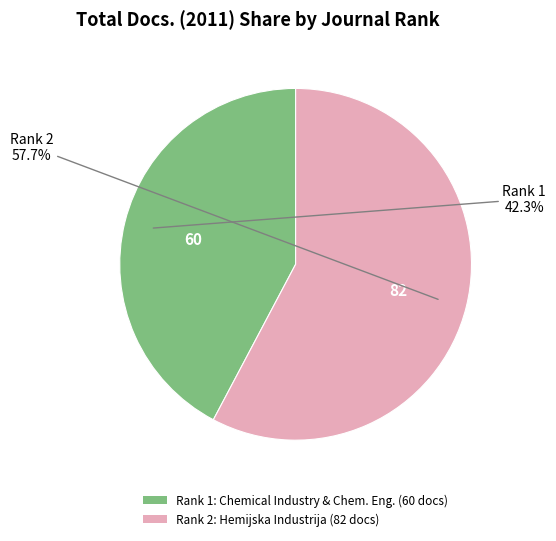

Between Rank 1: Chemical Industry & Chem. Eng. (60 docs) and Rank 2: Hemijska Industrija (82 docs), which is larger?

Rank 2: Hemijska Industrija (82 docs)